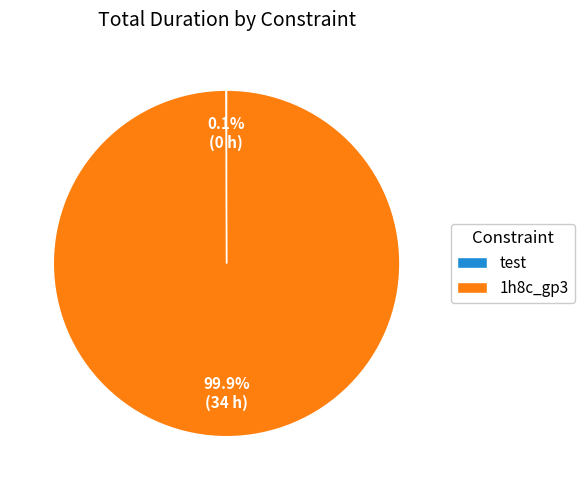

How much of the chart is everything except 1h8c_gp3?

0.1%